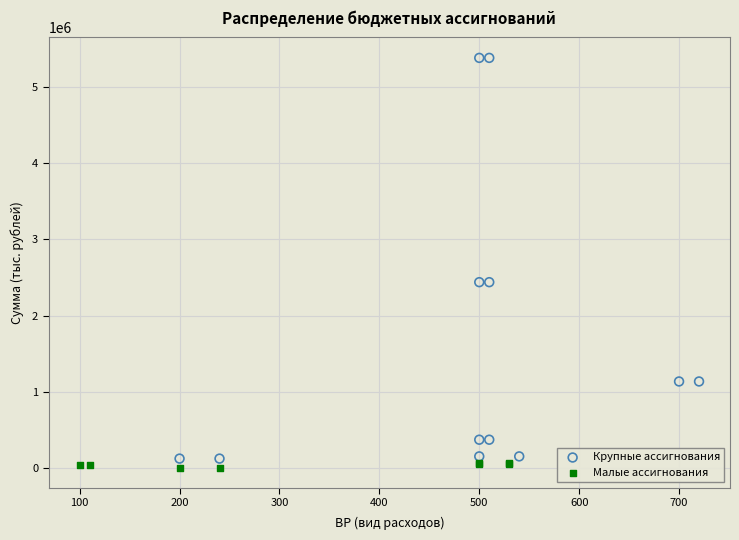

Which series contains the highest Y value?

Крупные ассигнования